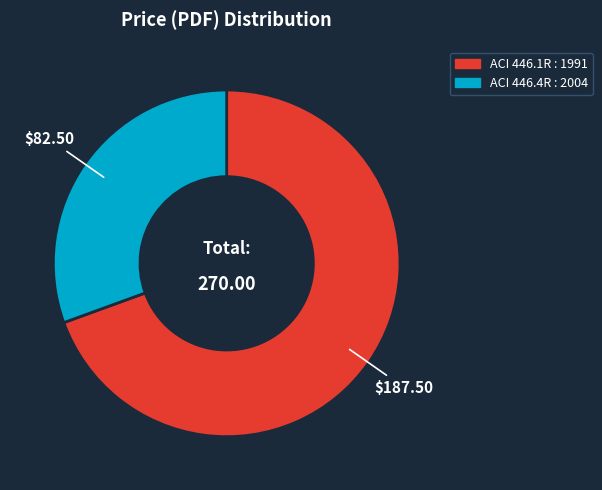

Rank the categories by value from highest to lowest.

ACI 446.1R : 1991, ACI 446.4R : 2004